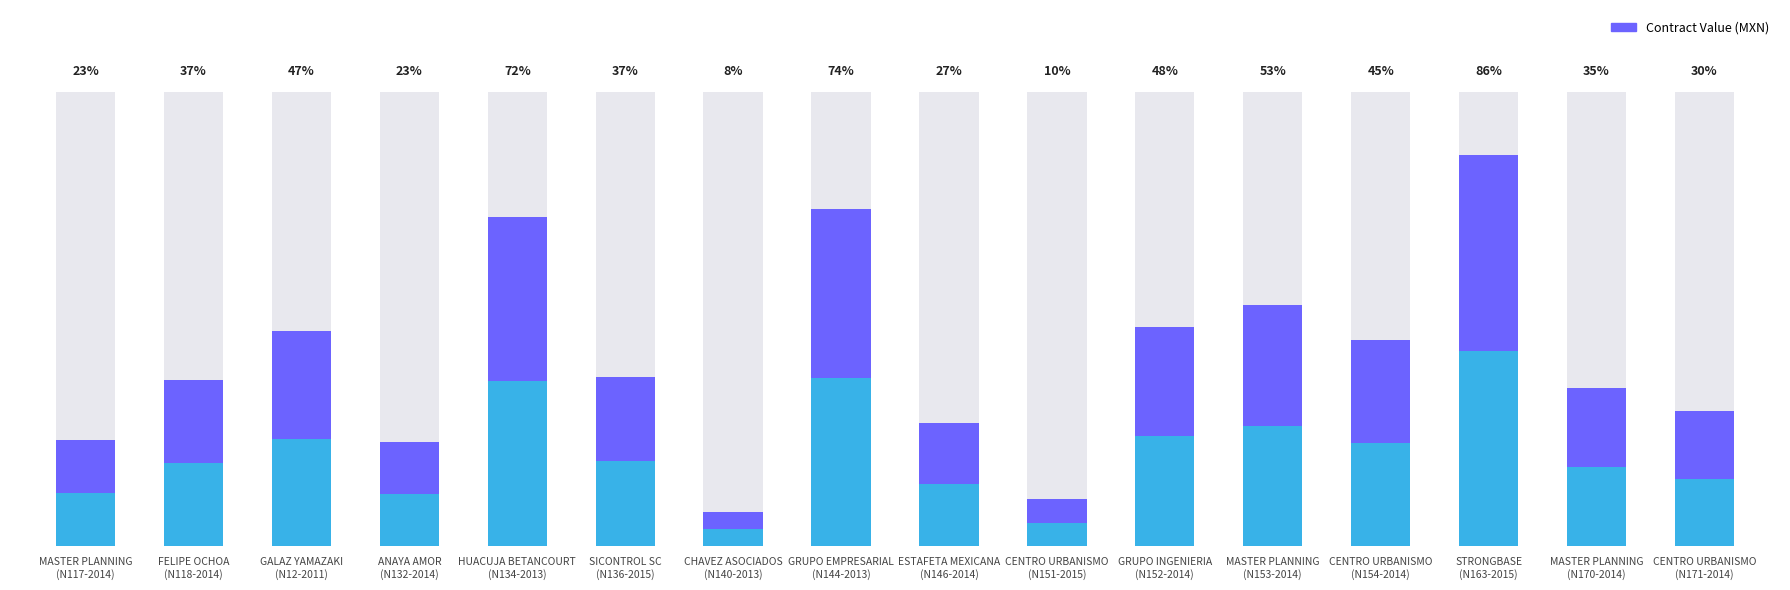

Rank the categories by value from lowest to highest.

CHAVEZ ASOCIADOS
(N140-2013), CENTRO URBANISMO
(N151-2015), ANAYA AMOR
(N132-2014), MASTER PLANNING
(N117-2014), ESTAFETA MEXICANA
(N146-2014), CENTRO URBANISMO
(N171-2014), MASTER PLANNING
(N170-2014), FELIPE OCHOA
(N118-2014), SICONTROL SC
(N136-2015), CENTRO URBANISMO
(N154-2014), GALAZ YAMAZAKI
(N12-2011), GRUPO INGENIERIA
(N152-2014), MASTER PLANNING
(N153-2014), HUACUJA BETANCOURT
(N134-2013), GRUPO EMPRESARIAL
(N144-2013), STRONGBASE
(N163-2015)